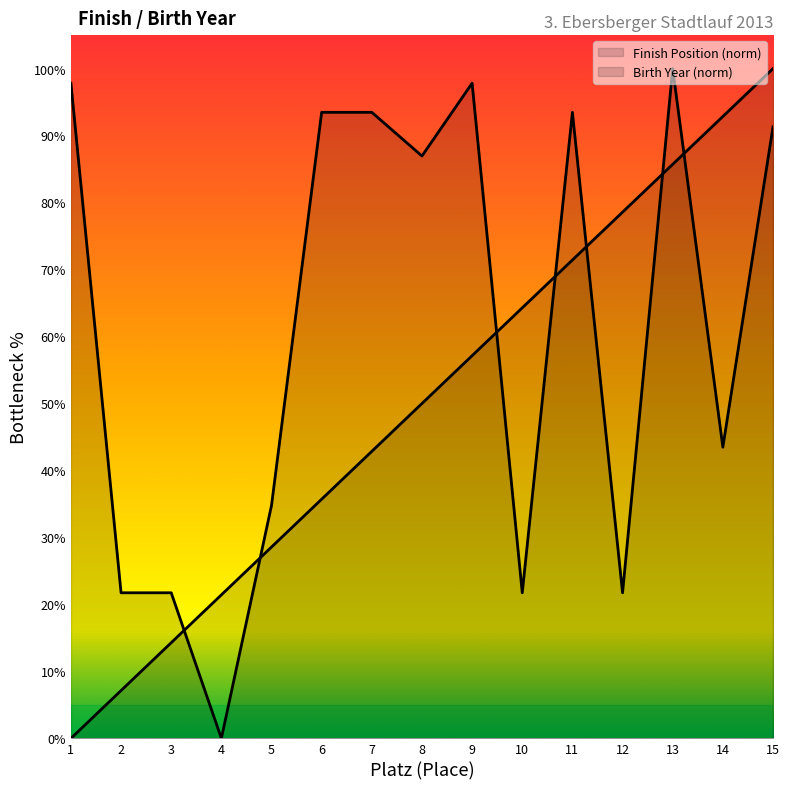

Between which two adjacent categories do Birth Year and Finish Position first intersect?

3 and 4